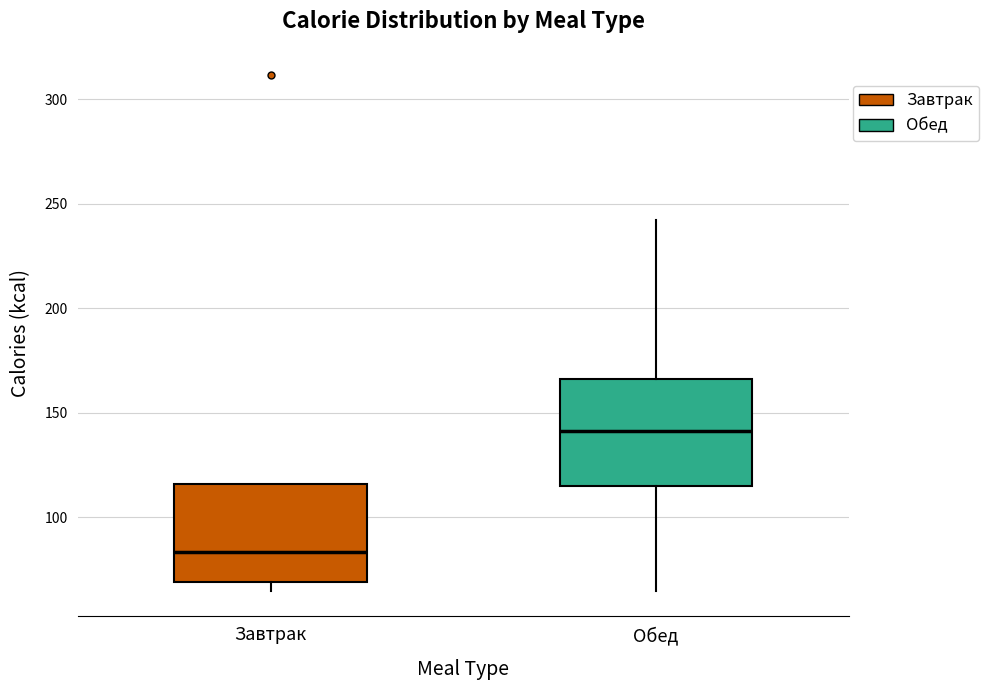

Which box's median line is the highest?

Обед